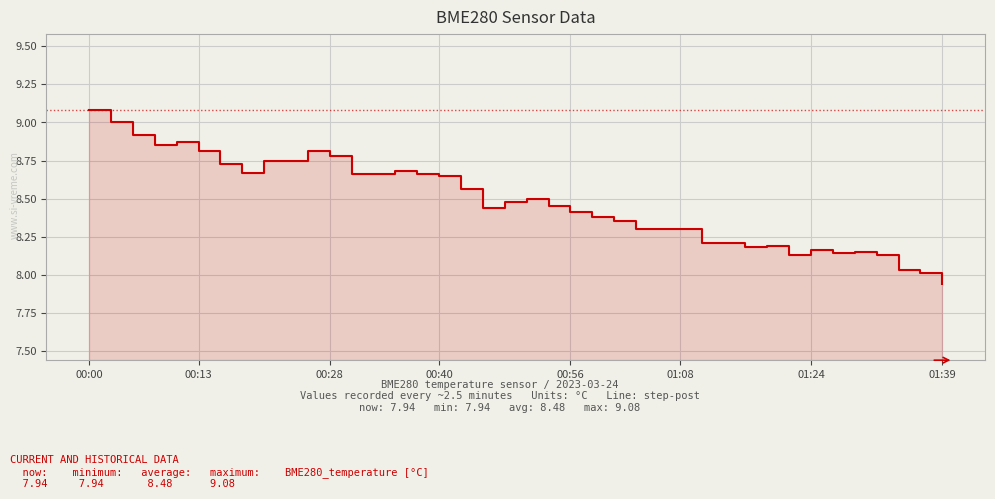

At which category does the chart reach its peak across all series?

00:00